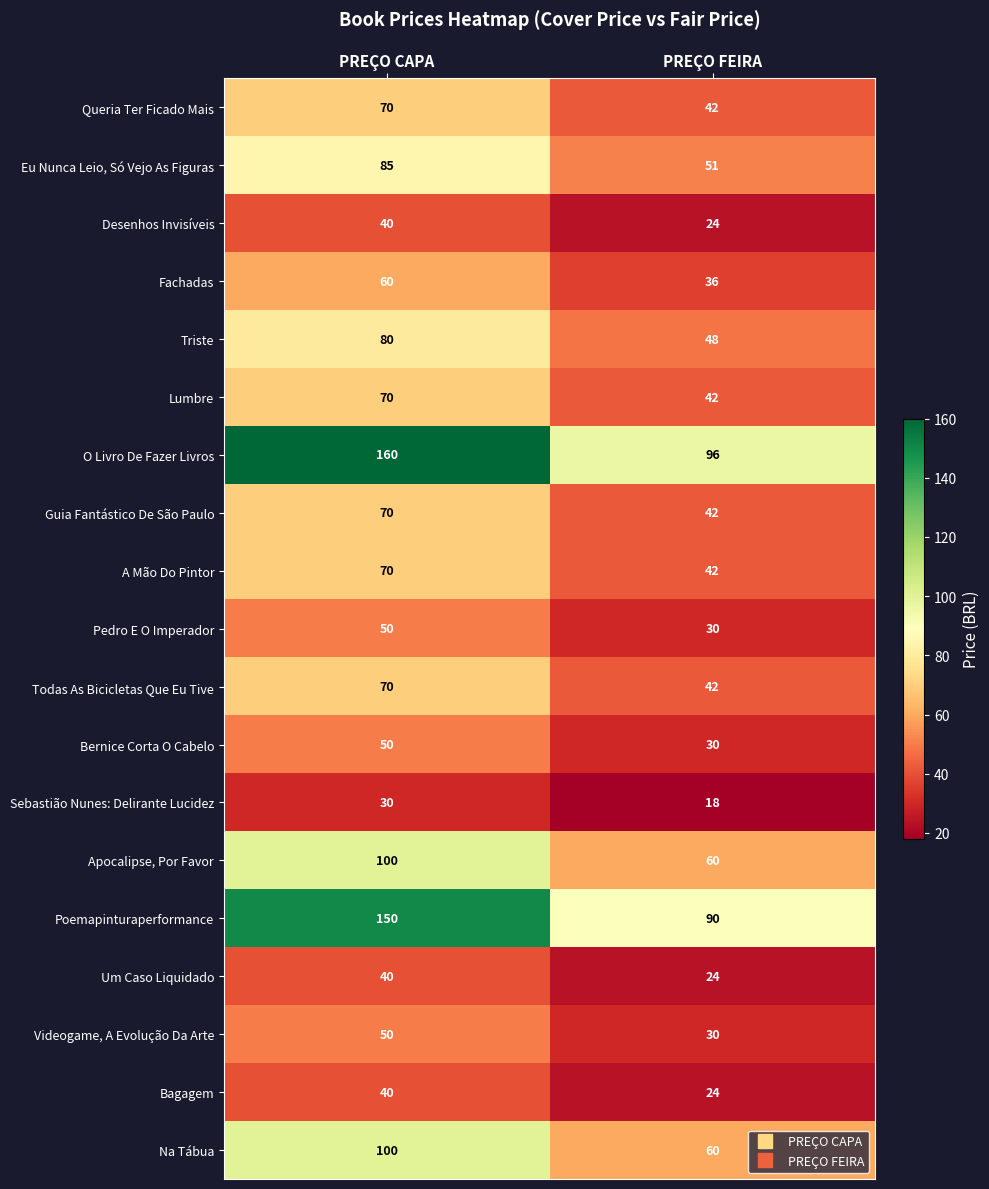

Read the Desenhos Invisíveis value at PREÇO FEIRA.

24